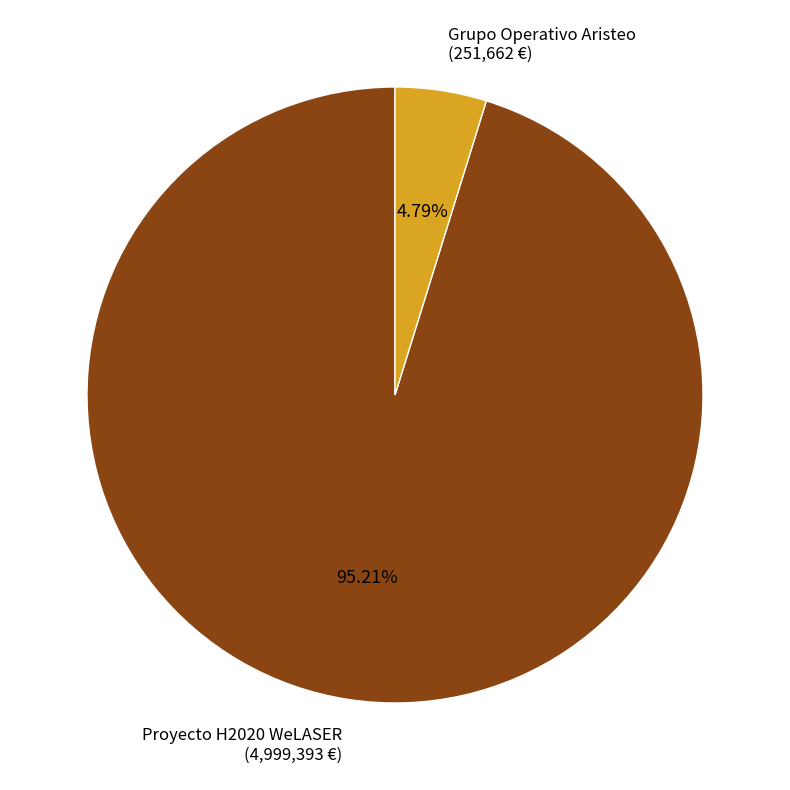

Count the number of slices in the pie.

2